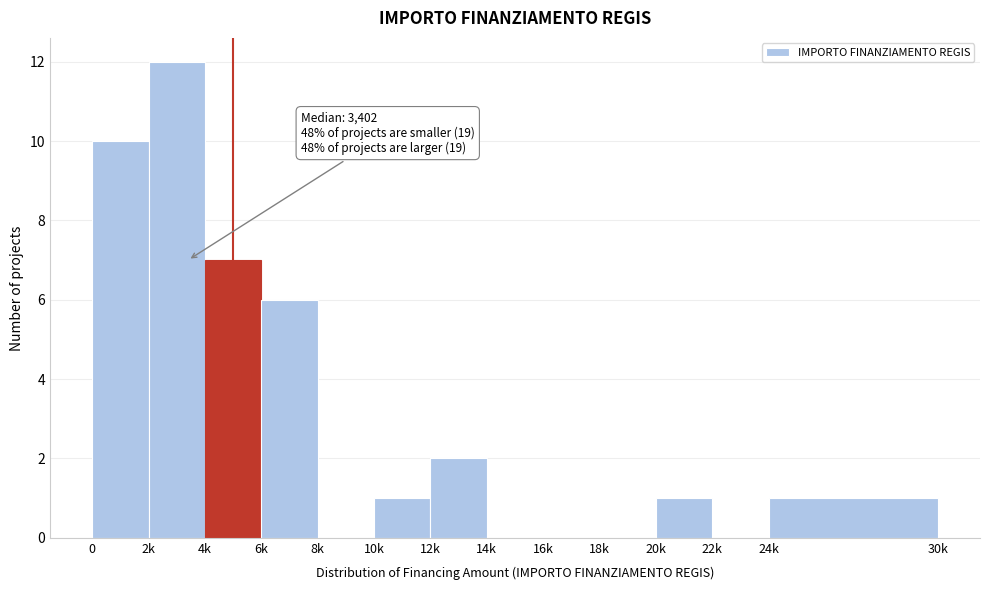

Reading left to right, list all the values displayed in this chart.

0=10	2k=12	4k=7	6k=6	8k=0	10k=1	12k=2	14k=0	16k=0	18k=0	20k=1	22k=0	24k=1